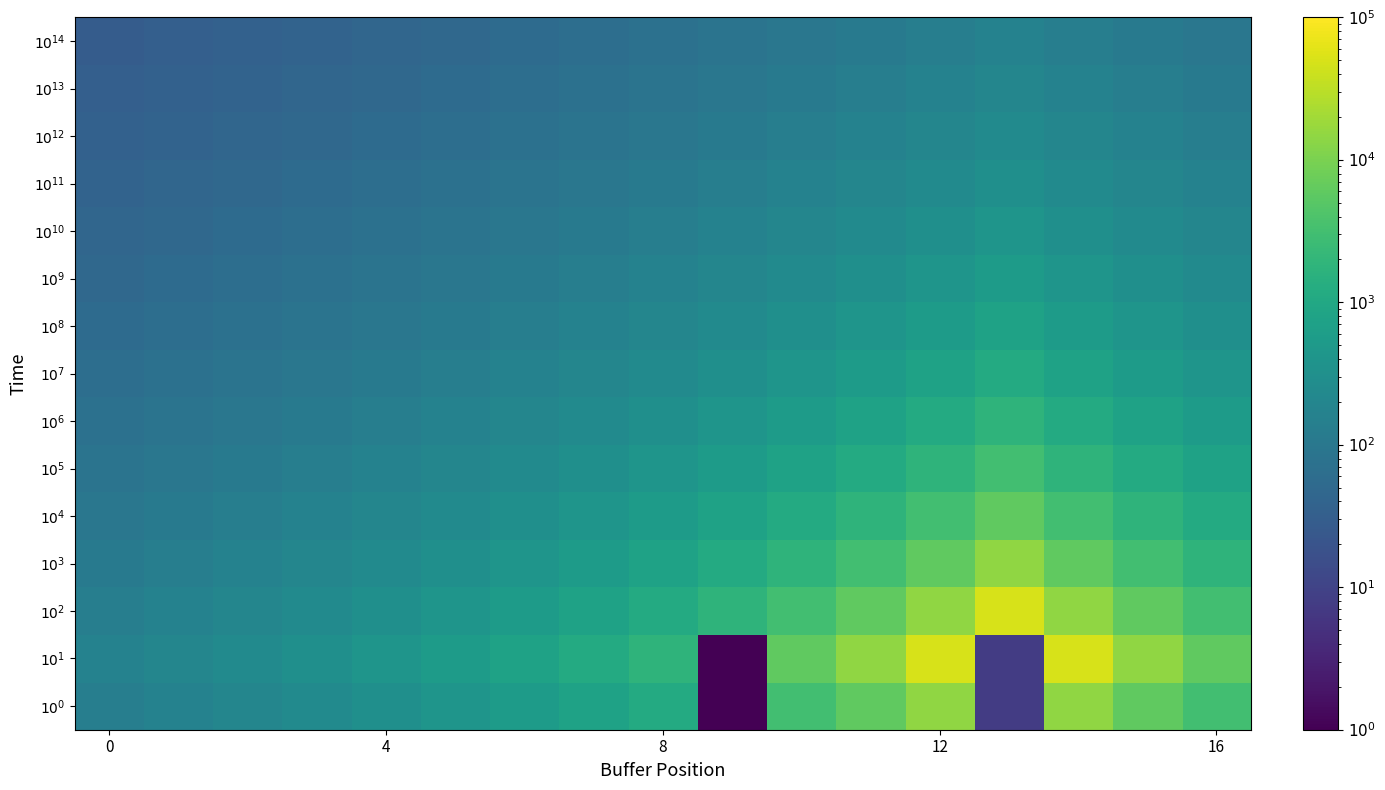

What is the maximum value shown in the chart?

50000.0